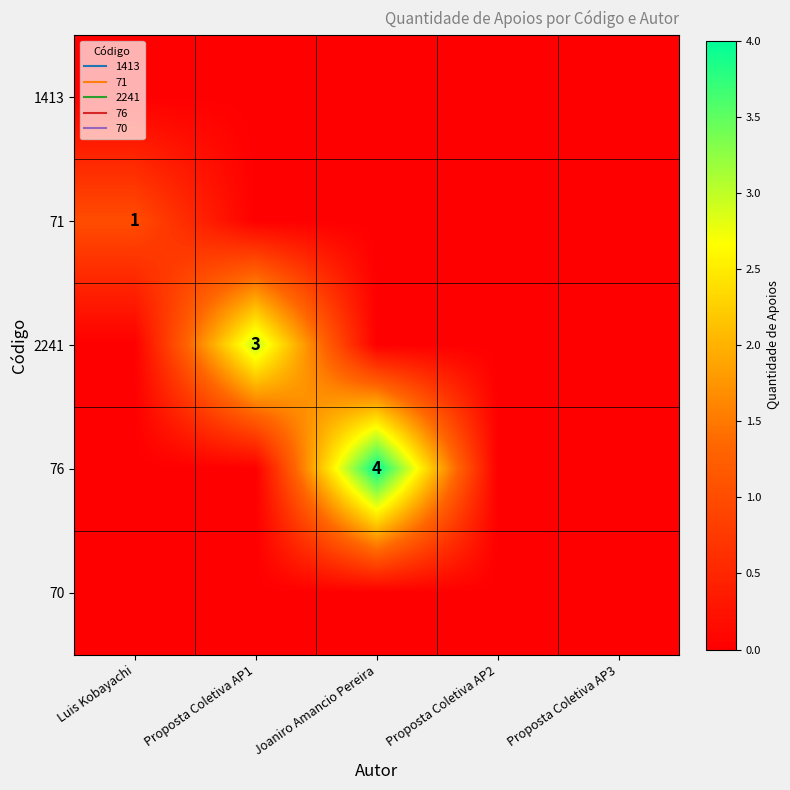

True or false: 2241 has a value of 0 at Proposta Coletiva AP3.

True